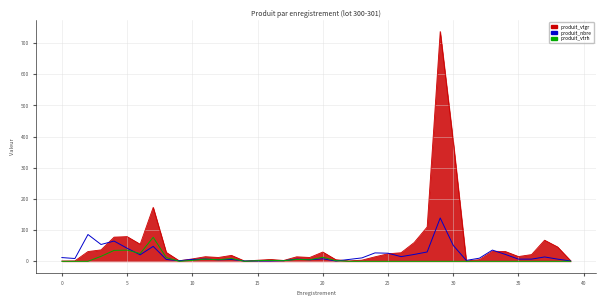

Which series has the largest range (max minus min)?

produit_vtgr